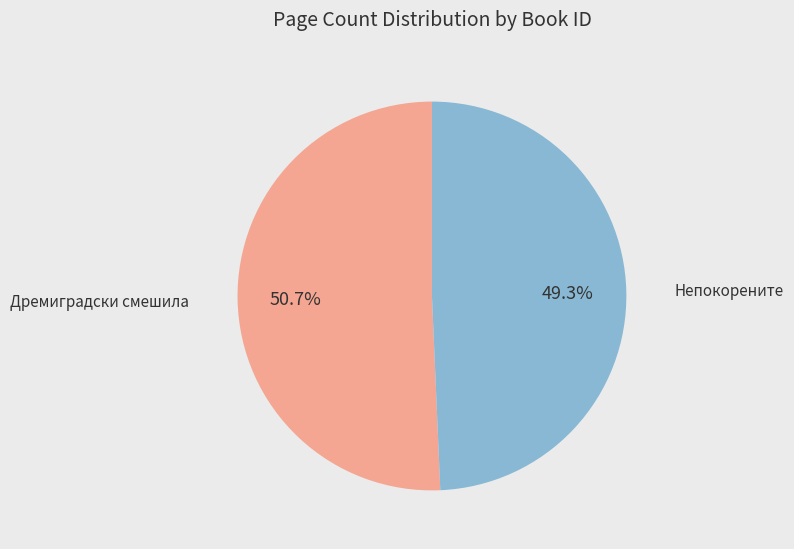

Is there any slice that represents more than half of the pie?

Yes